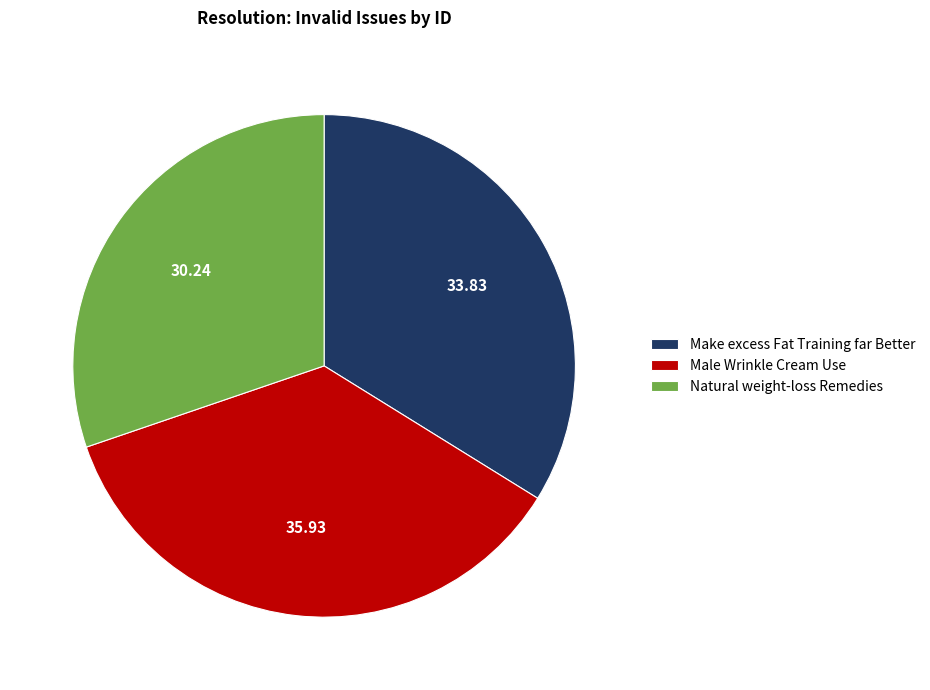

Approximately how many times larger is the value at Natural weight-loss Remedies compared to Make excess Fat Training far Better?

0.9